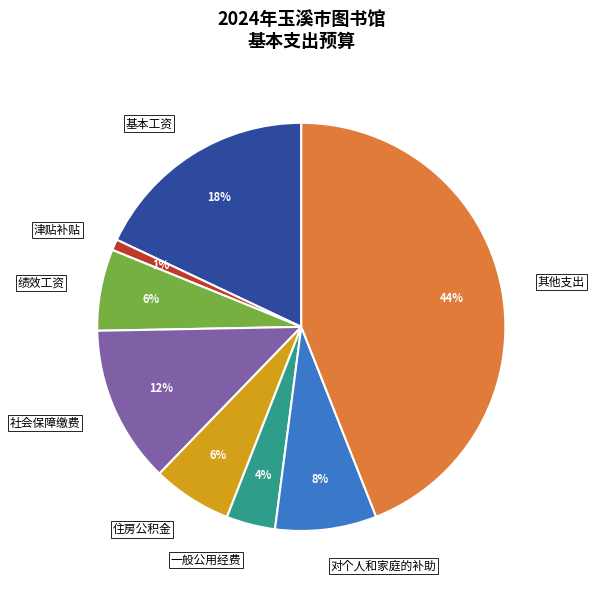

To the nearest percent, what is the combined percentage of 绩效工资 and 对个人和家庭的补助?

14%